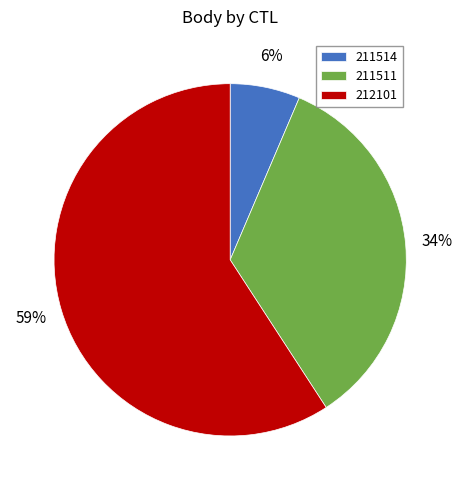

How many segments does this pie chart have?

3